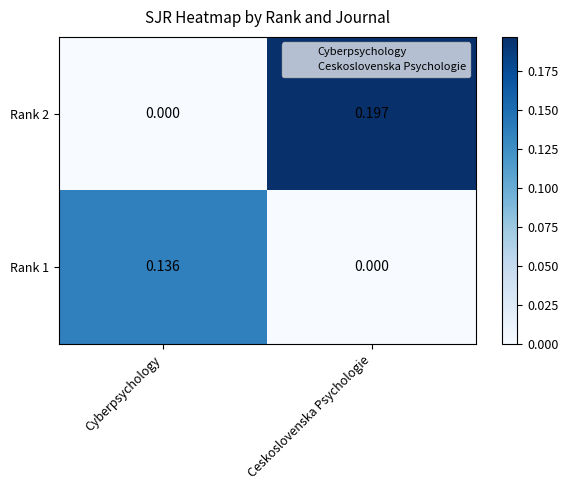

At how many categories does at least one series exceed 0?

2